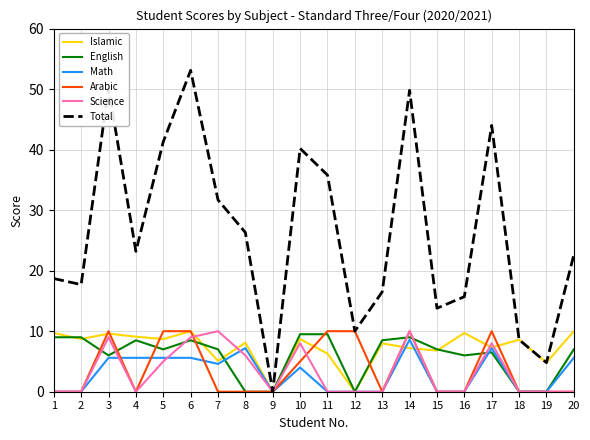

The Math series shows 0.0 at 16. True or false?

True